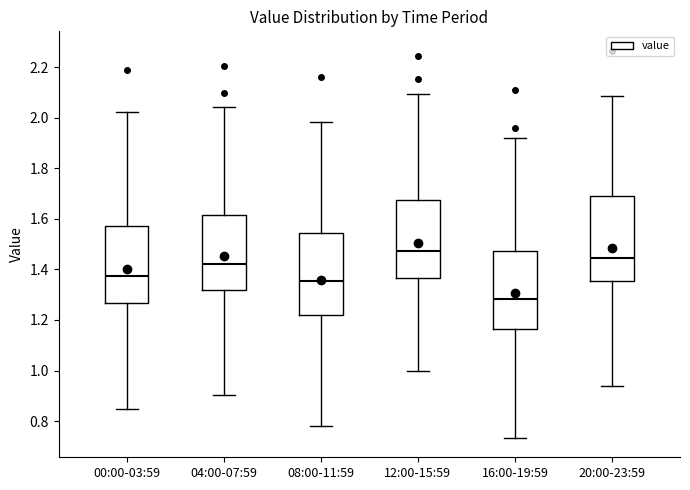

Which box's median line is the lowest?

16:00-19:59